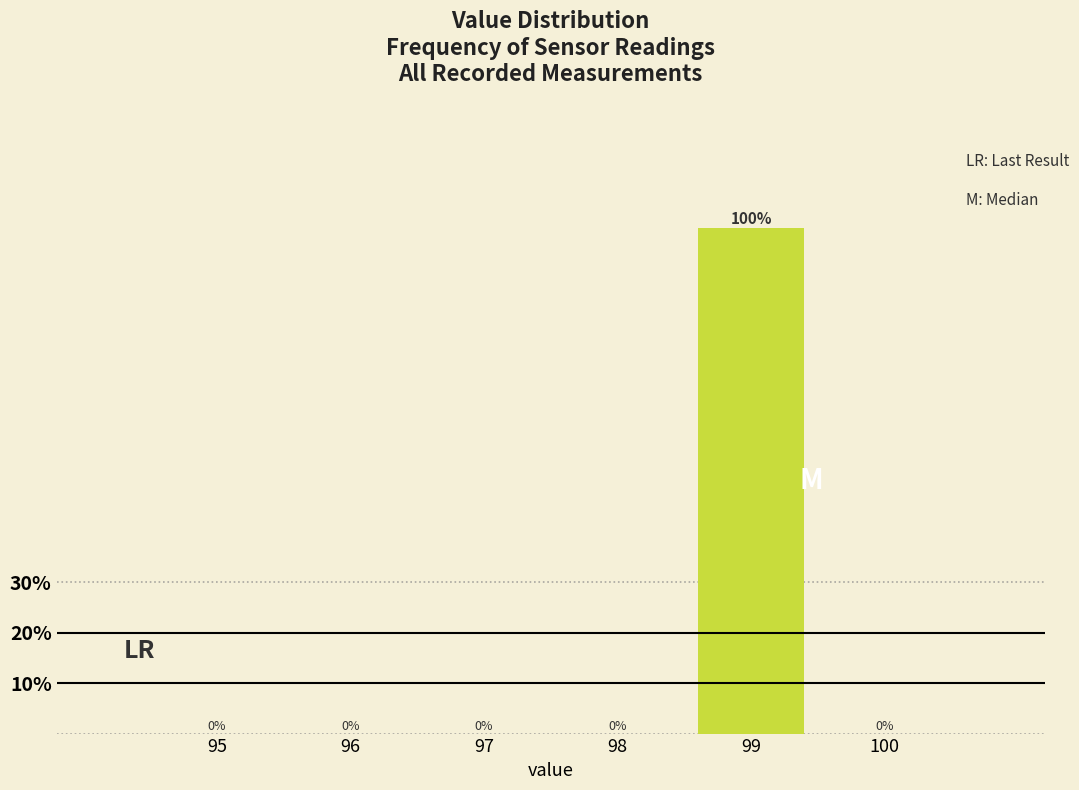

Reading left to right, list all the values displayed in this chart.

95=0	96=0	97=0	98=0	99=100	100=0